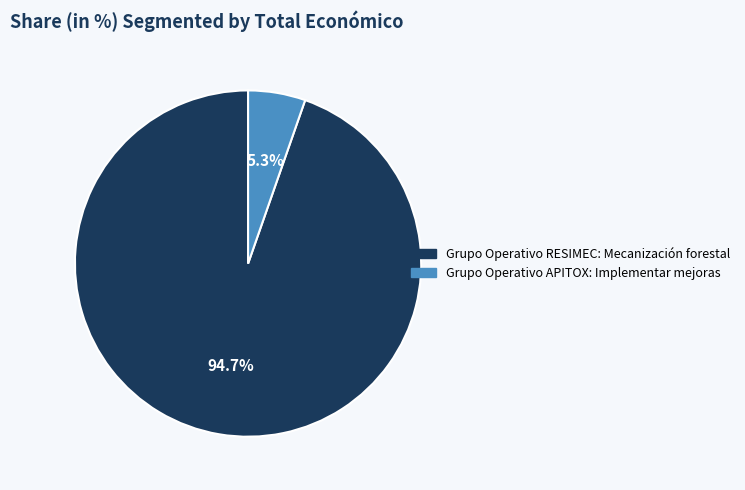

Which category has the smallest portion of the pie?

Grupo Operativo APITOX: Implementar mejoras